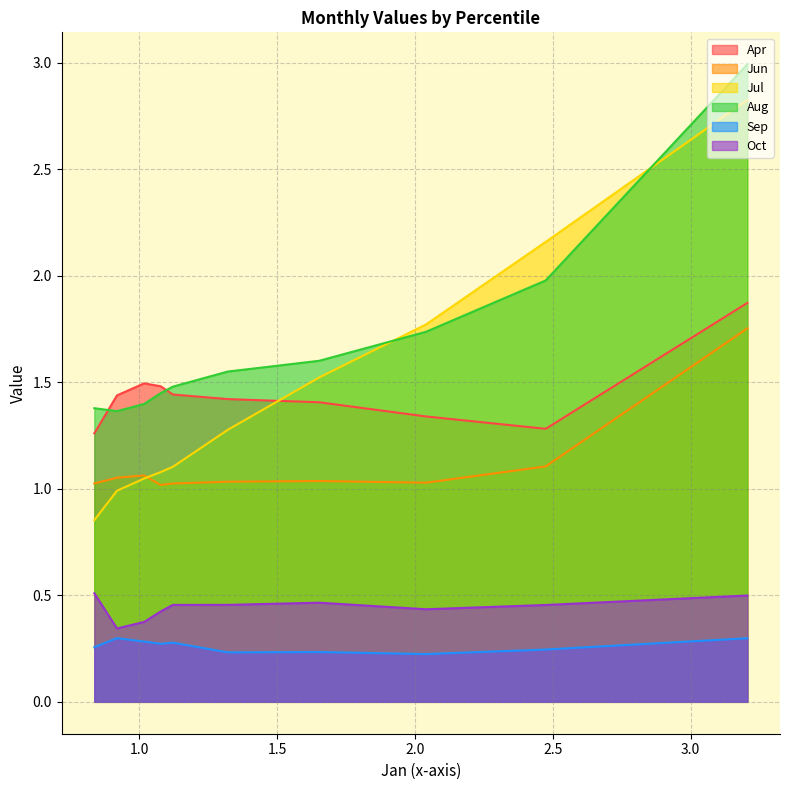

What is the maximum value for Jul?

2.8